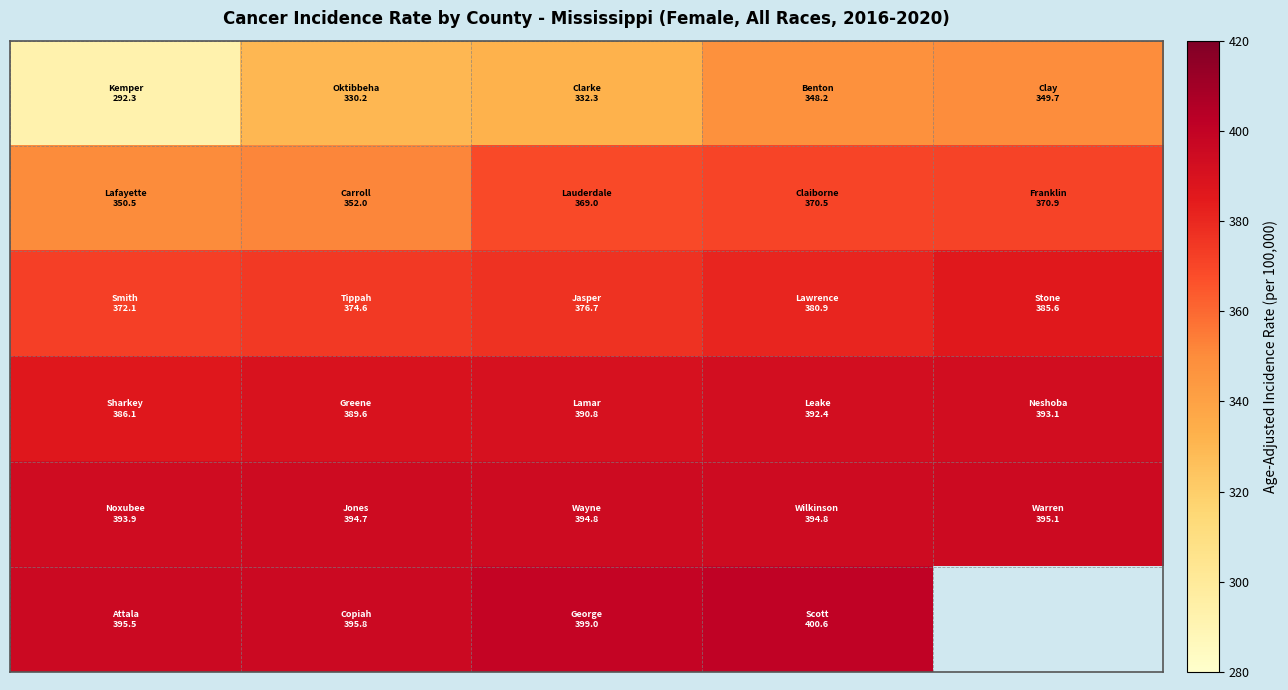

At how many categories does at least one series exceed 390?

5